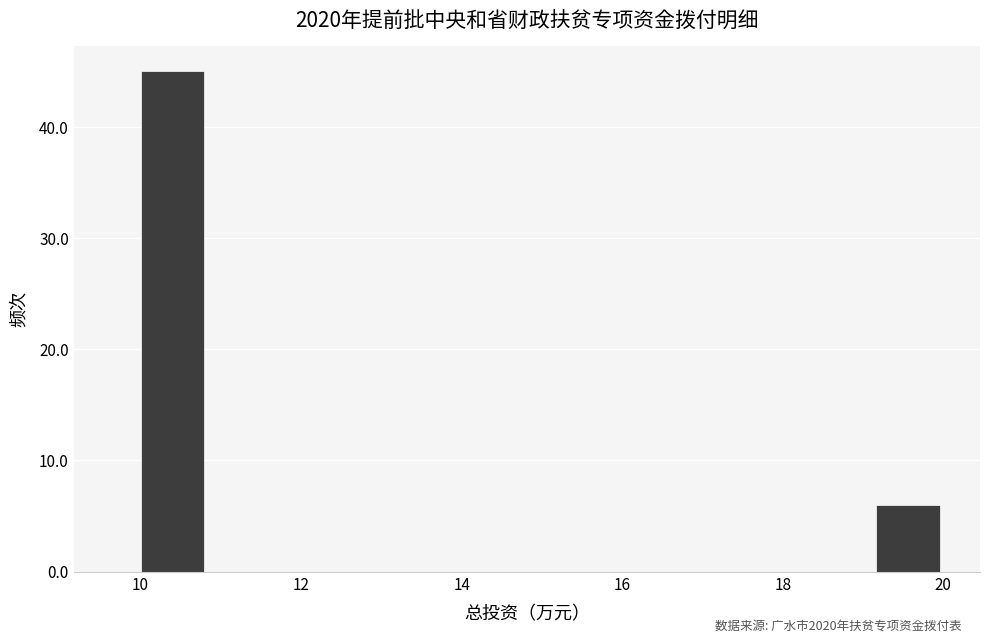

Over which range of the x-axis is the bar tallest?

10.0 to 10.8